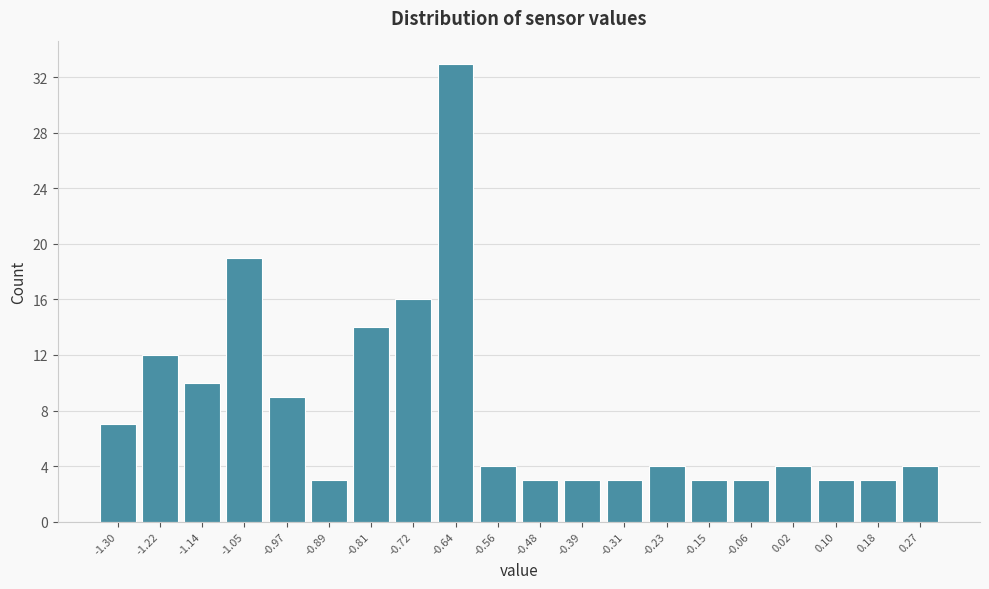

Reading right to left, extract all data points from this chart.

4	3	3	4	3	3	4	3	3	3	4	33	16	14	3	9	19	10	12	7